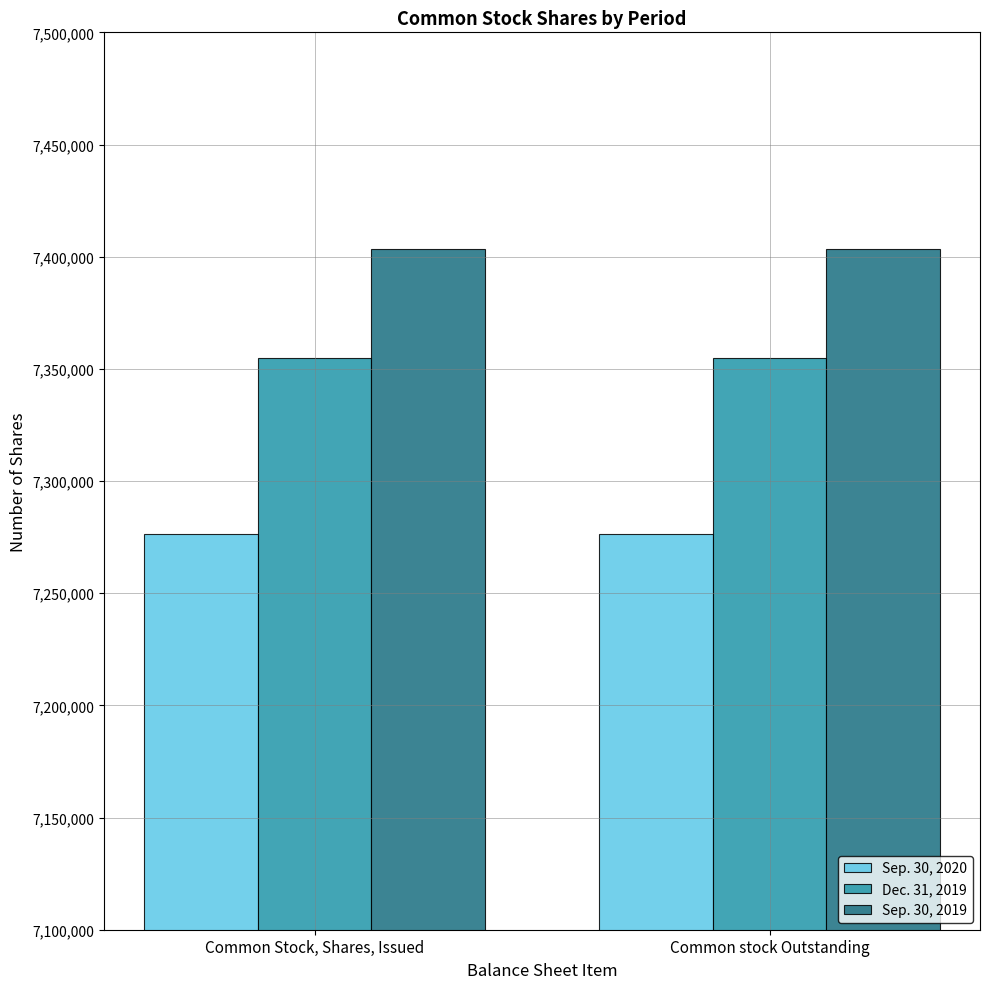

What is the label of the 1st bar from the left?

Common Stock, Shares, Issued